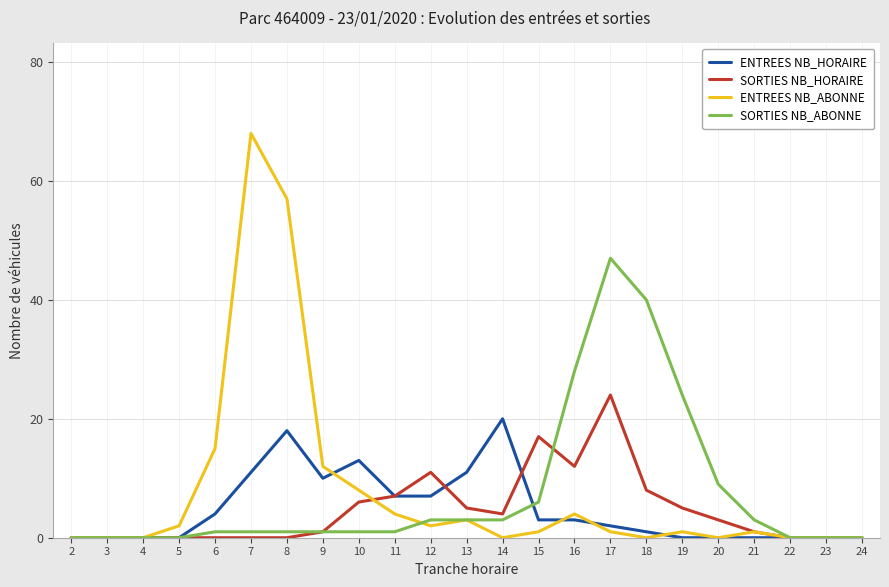

Reading right to left, extract all data points from this chart.

ENTREES NB_HORAIRE: 0	0	0	0	0	0	1	2	3	3	20	11	7	7	13	10	18	11	4	0	0	0	0
SORTIES NB_HORAIRE: 0	0	0	1	3	5	8	24	12	17	4	5	11	7	6	1	0	0	0	0	0	0	0
ENTREES NB_ABONNE: 0	0	0	1	0	1	0	1	4	1	0	3	2	4	8	12	57	68	15	2	0	0	0
SORTIES NB_ABONNE: 0	0	0	3	9	24	40	47	28	6	3	3	3	1	1	1	1	1	1	0	0	0	0